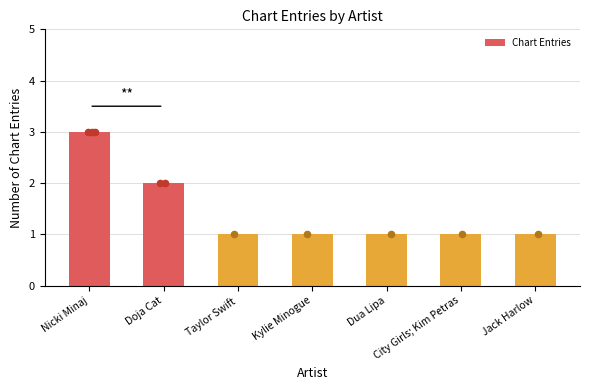

Between Jack Harlow and Dua Lipa, which is larger?

Jack Harlow